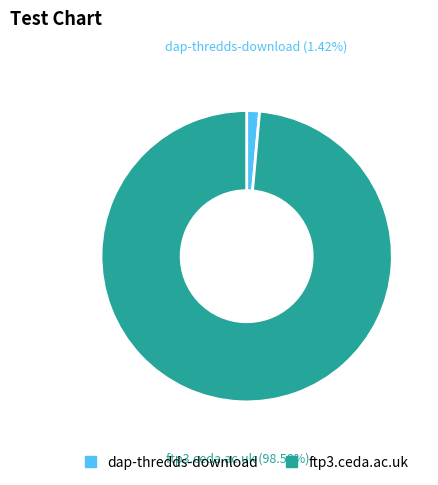

The dap-thredds-download slice represents 1% of the pie. True or false?

True